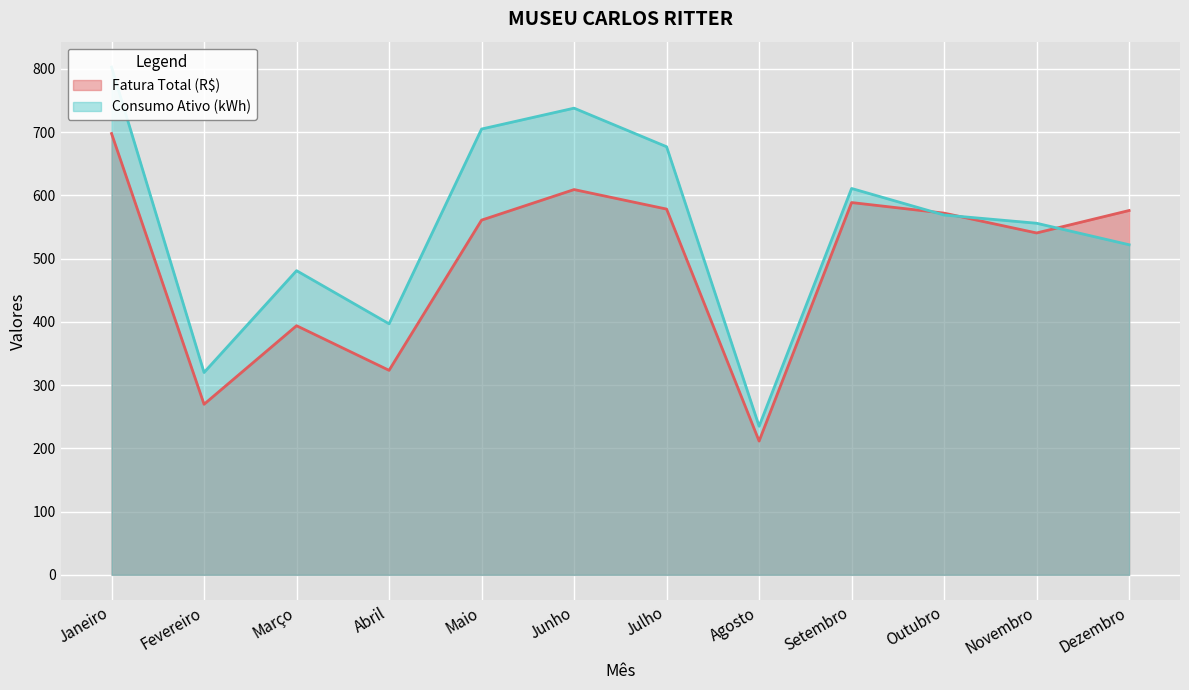

Is the value of Consumo Ativo (kWh) at Março greater than the value of Fatura Total (R$) at Maio?

No